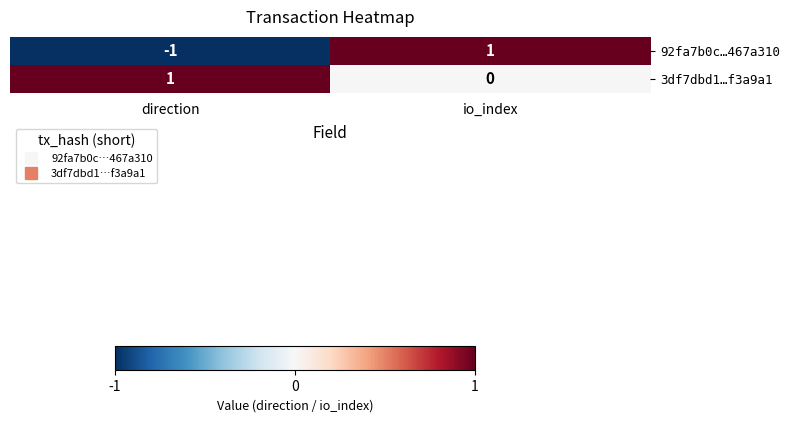

At direction, list the series in order from smallest to largest.

92fa7b0c…467a310, 3df7dbd1…f3a9a1